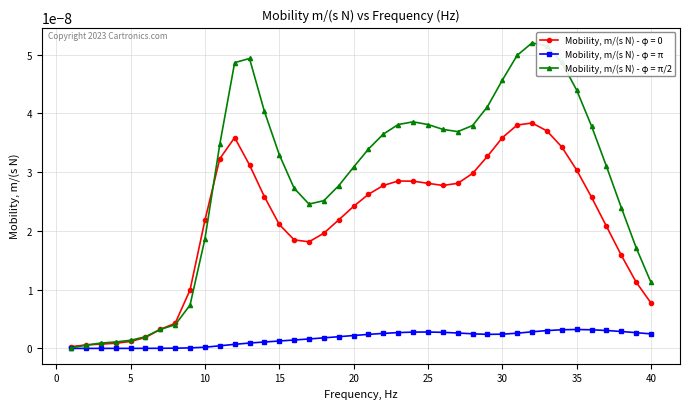

At how many categories does at least one series exceed 0?

40